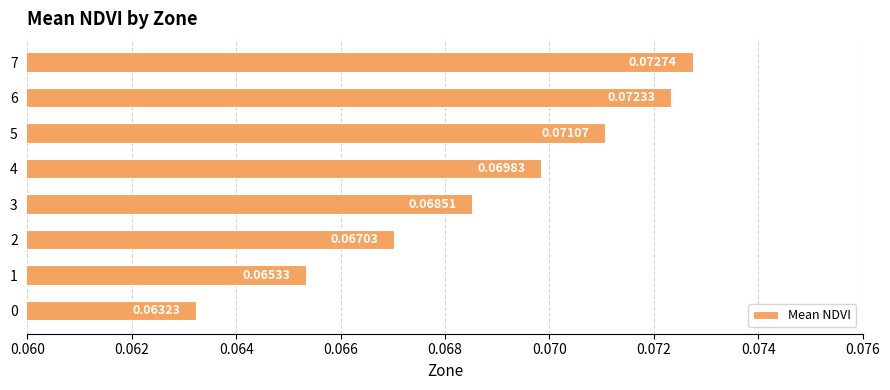

What is the sum of all values?

0.6